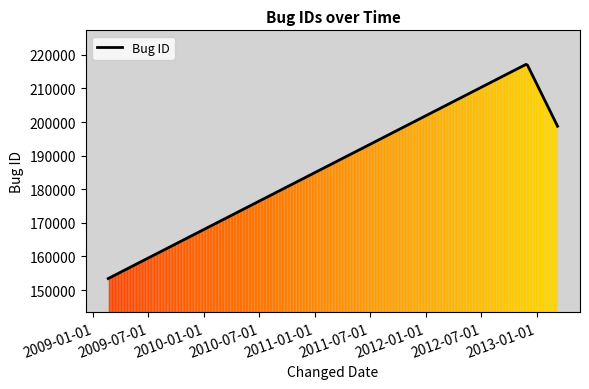

Count the values in the range 153421 to 217307.

3